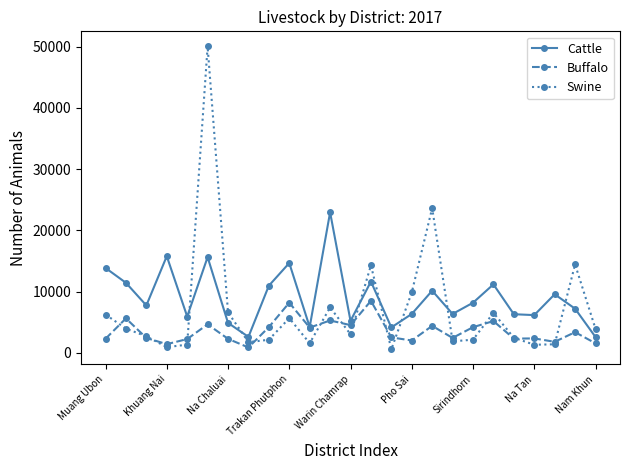

True or false: Cattle and Swine cross at least once.

True